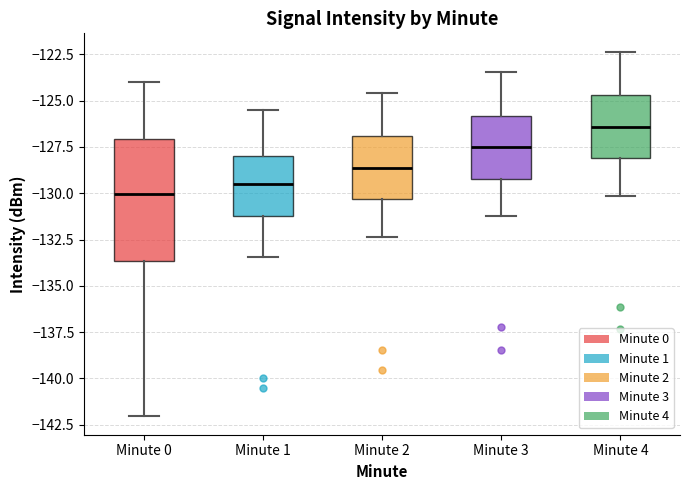

Comparing the boxes themselves (not the whiskers), which one is the tallest?

Minute 0